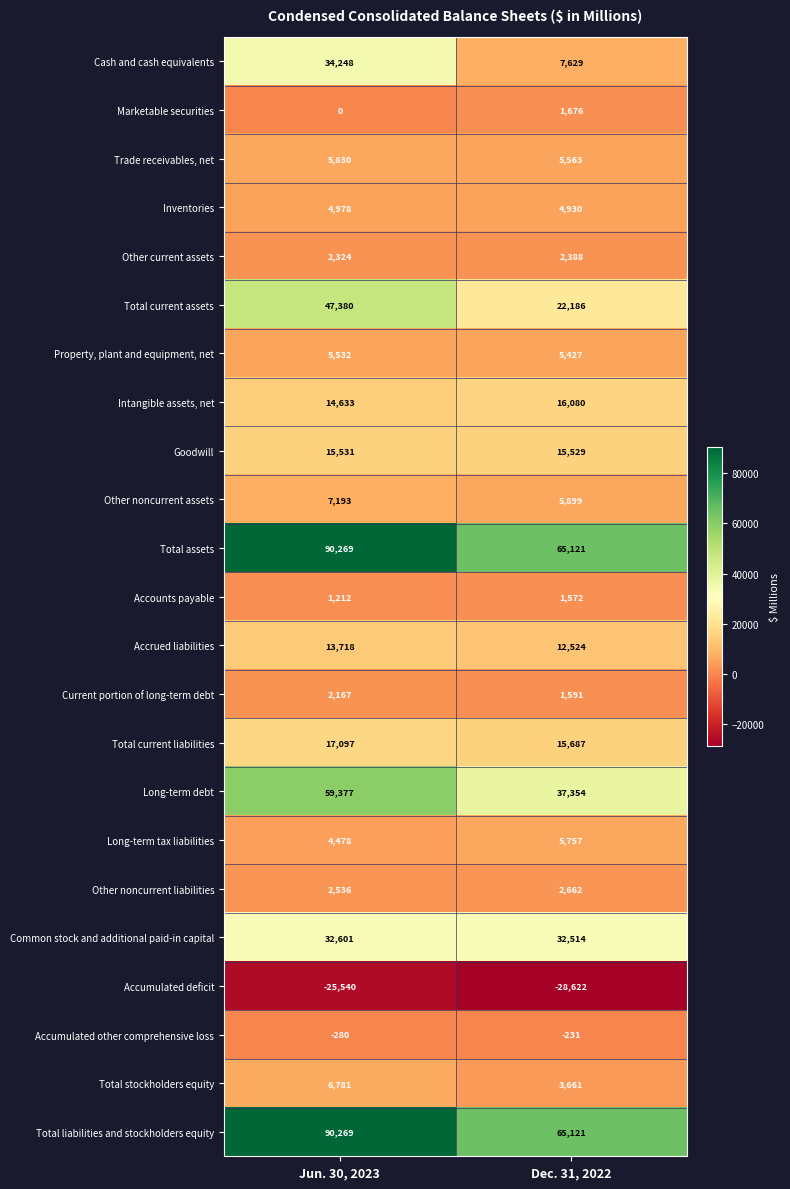

At which category is the sum across all series the highest?

Jun. 30, 2023